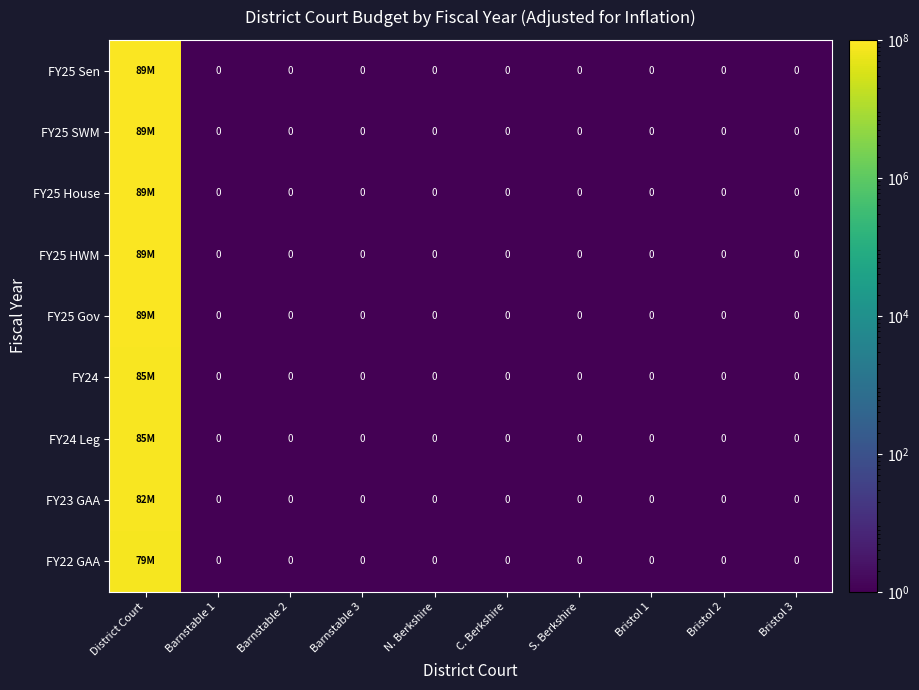

Which series has the largest total across all categories?

FY25 House